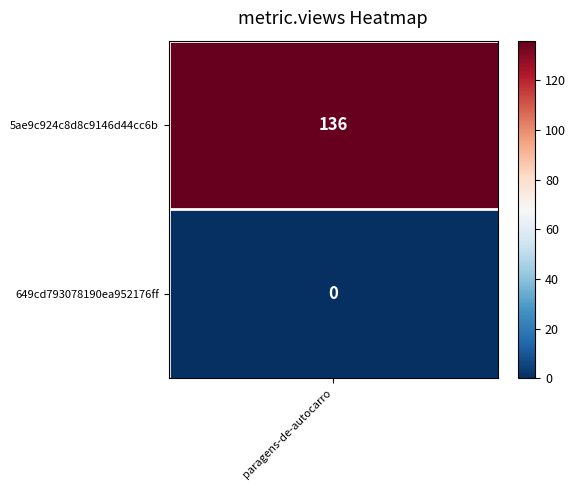

How many values are between 0 and 136?

2